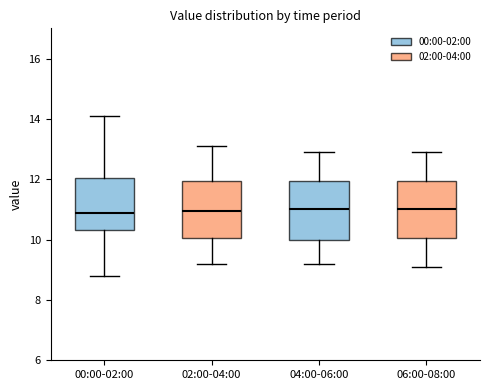

Where does the lower whisker of the box for 02:00-04:00 end on the y-axis? The values are not printed on the chart, so give them approximately, as read against the axis.

9.2